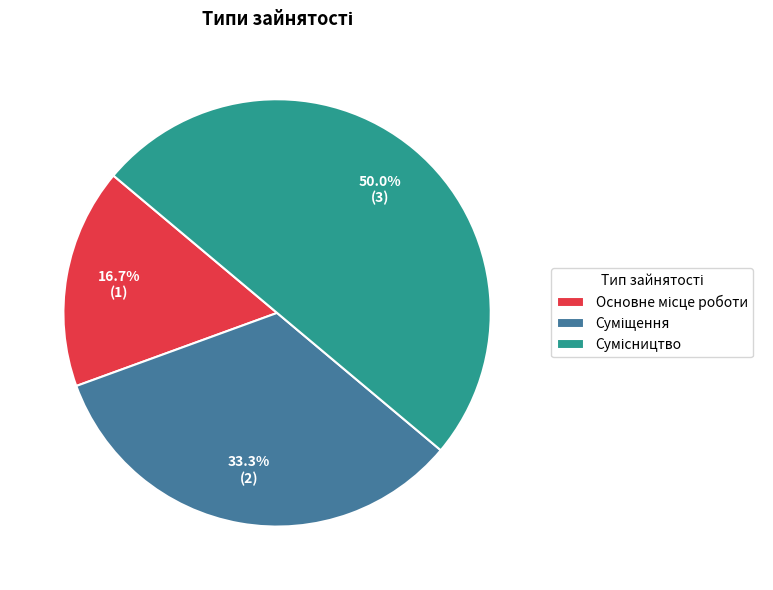

The Суміщення slice represents 27% of the pie. True or false?

False